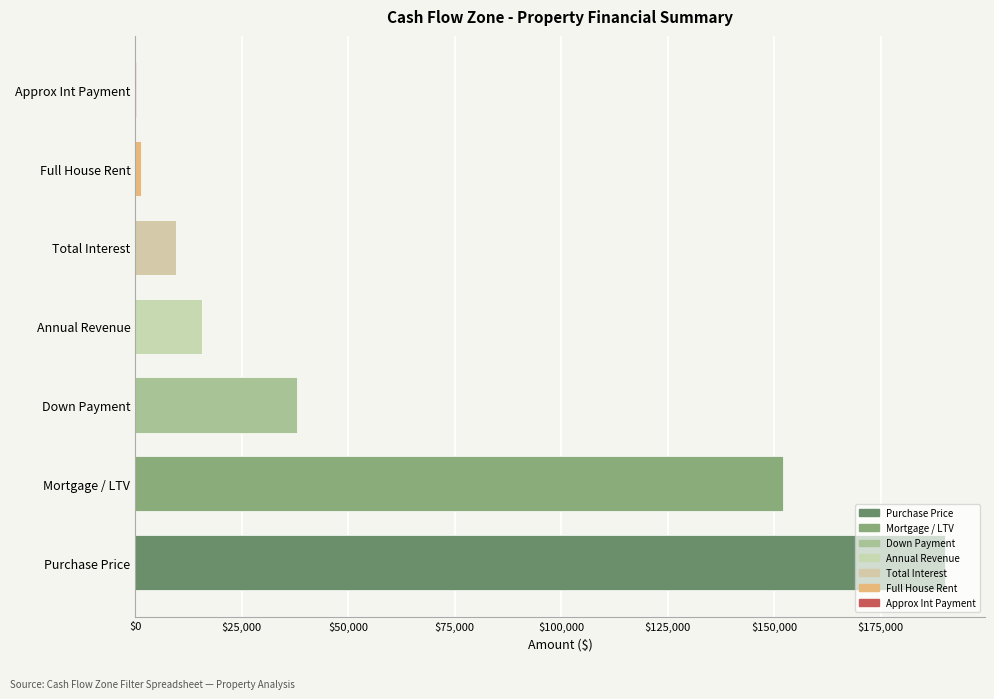

What is the change in value from Mortgage / LTV to Approx Int Payment?

-151842